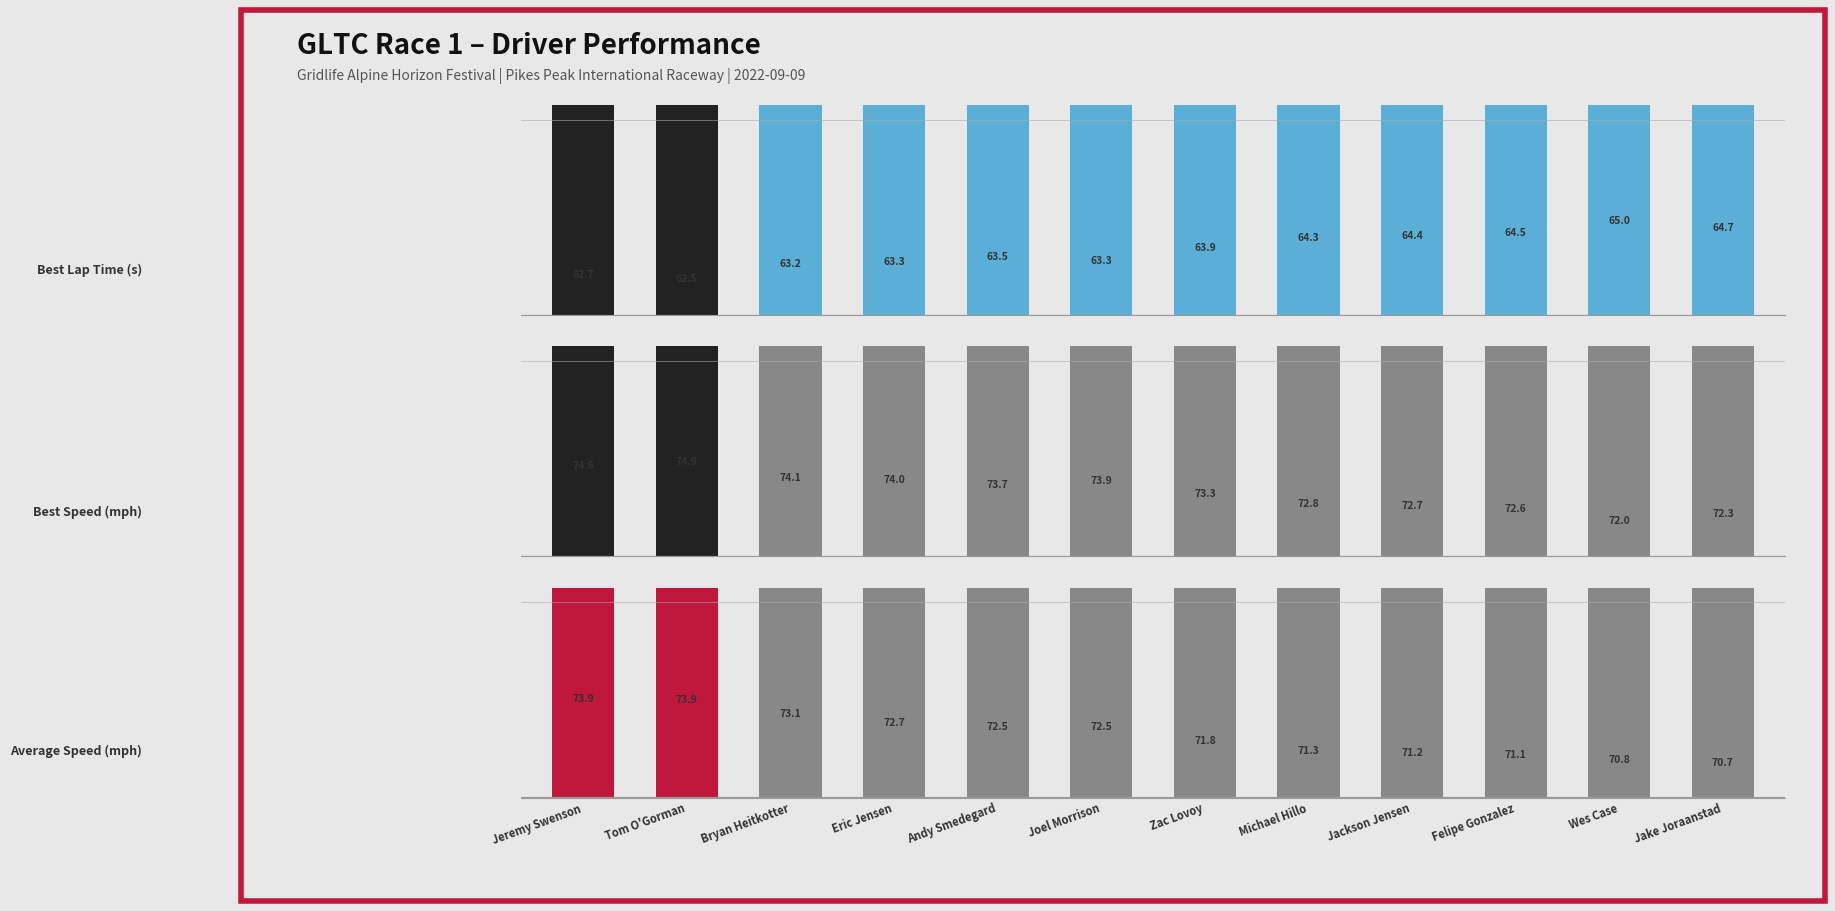

Between Jackson Jensen and Felipe Gonzalez, which series saw the biggest shift?

Best Speed (mph)